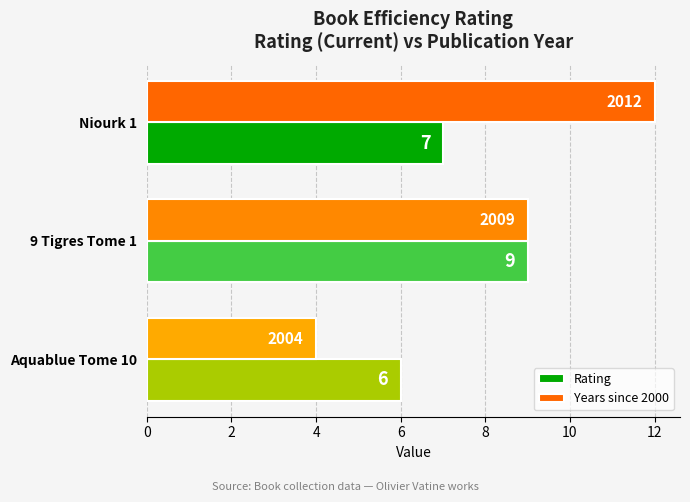

Read the Rating value at Aquablue Tome 10.

6